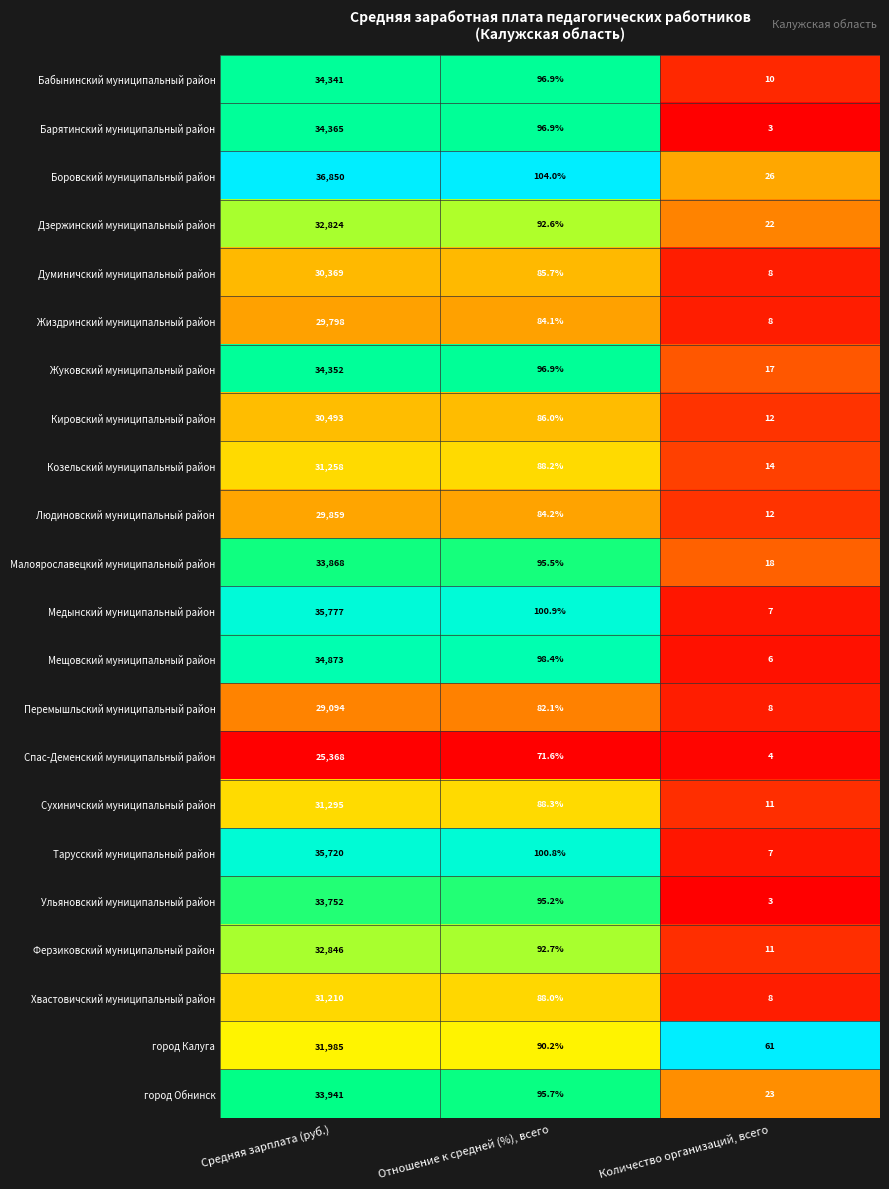

List the series in order of their peak value, highest first.

Боровский муниципальный район, Медынский муниципальный район, Тарусский муниципальный район, Мещовский муниципальный район, Барятинский муниципальный район, Жуковский муниципальный район, Бабынинский муниципальный район, город Обнинск, Малоярославецкий муниципальный район, Ульяновский муниципальный район, Ферзиковский муниципальный район, Дзержинский муниципальный район, город Калуга, Сухиничский муниципальный район, Козельский муниципальный район, Хвастовичский муниципальный район, Кировский муниципальный район, Думиничский муниципальный район, Людиновский муниципальный район, Жиздринский муниципальный район, Перемышльский муниципальный район, Спас-Деменский муниципальный район